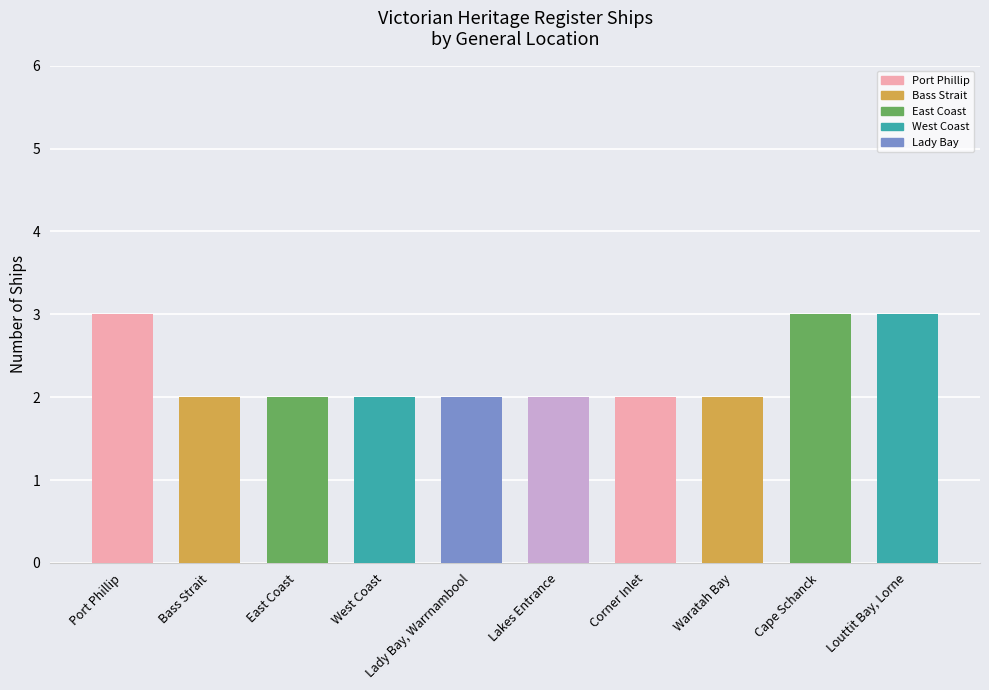

What is the approximate value at East Coast?

2